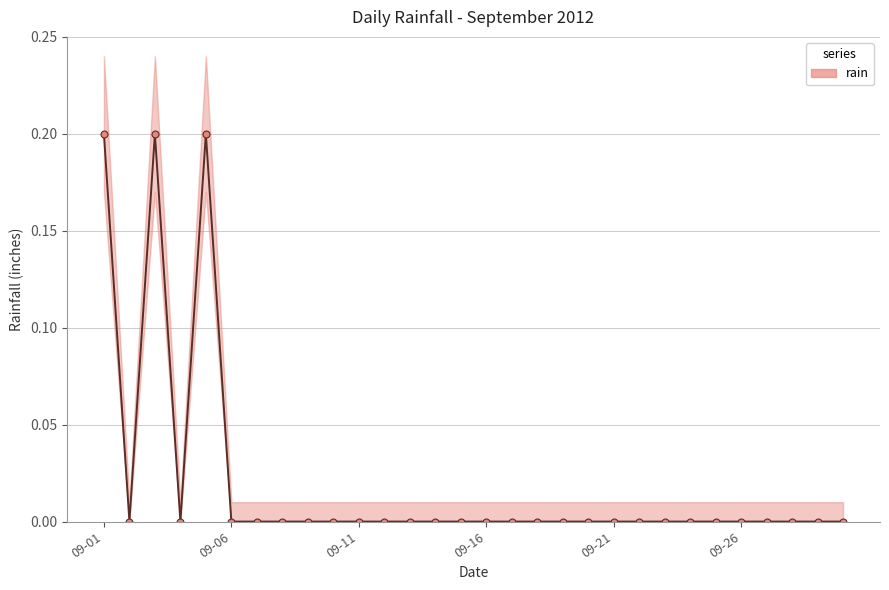

What is the maximum value shown in the chart?

0.2